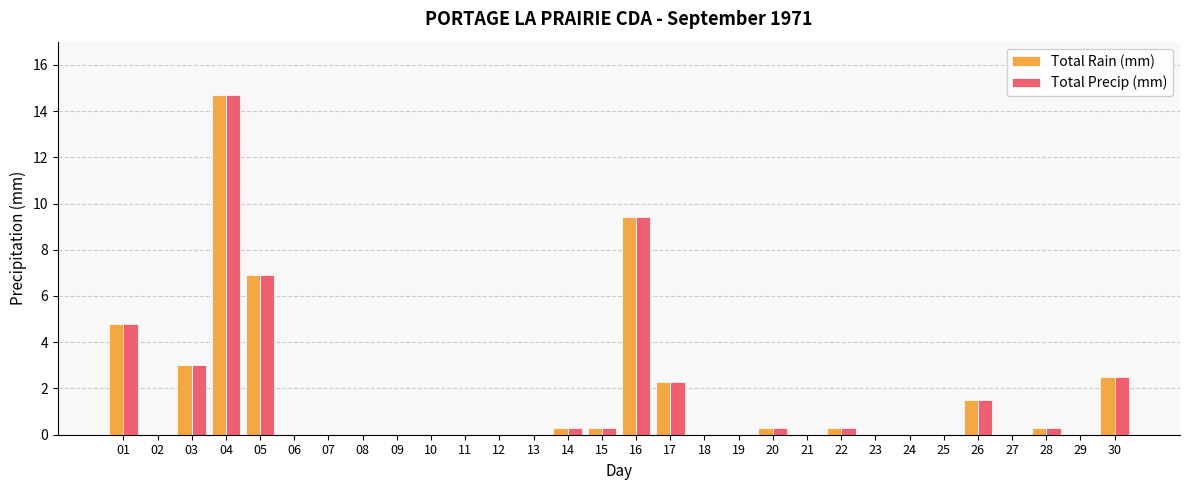

What is the total value across all series at 30?

5.0